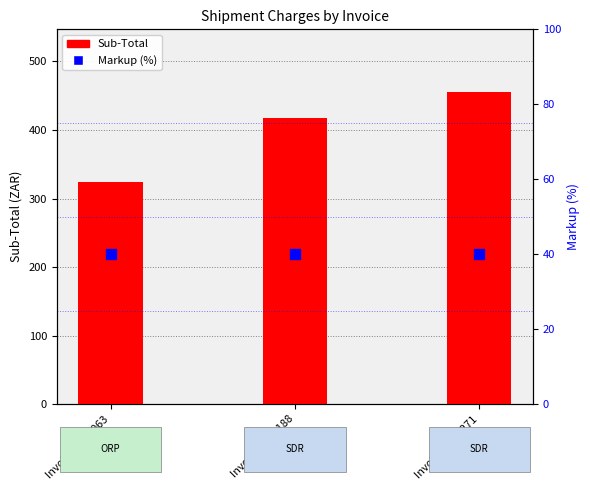

What is the total value across all series at Invoice 2631271?

495.6